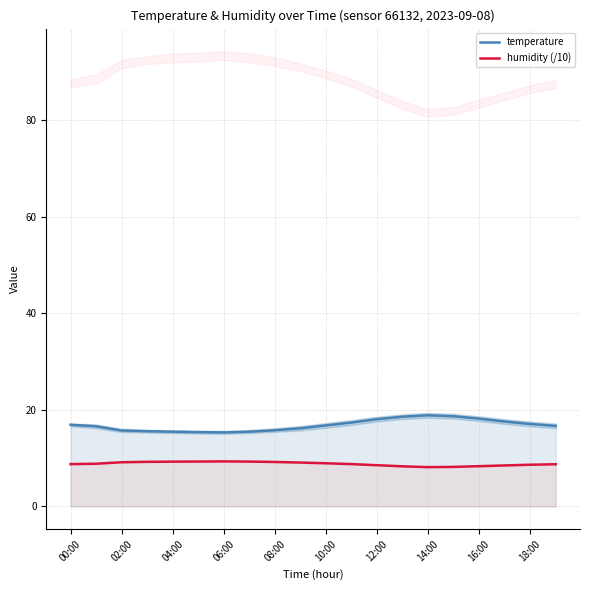

At which label is temperature closest to 17?

00:00